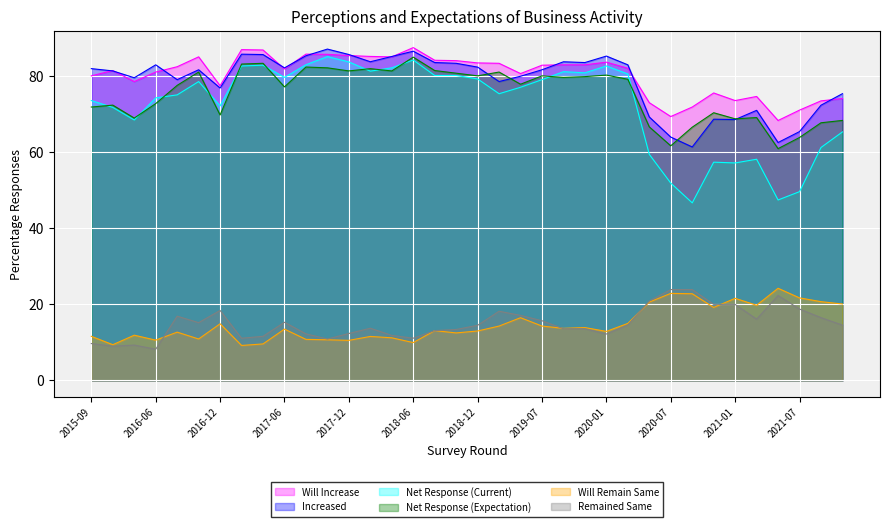

At which label does Increased first exceed 82?

2016-06